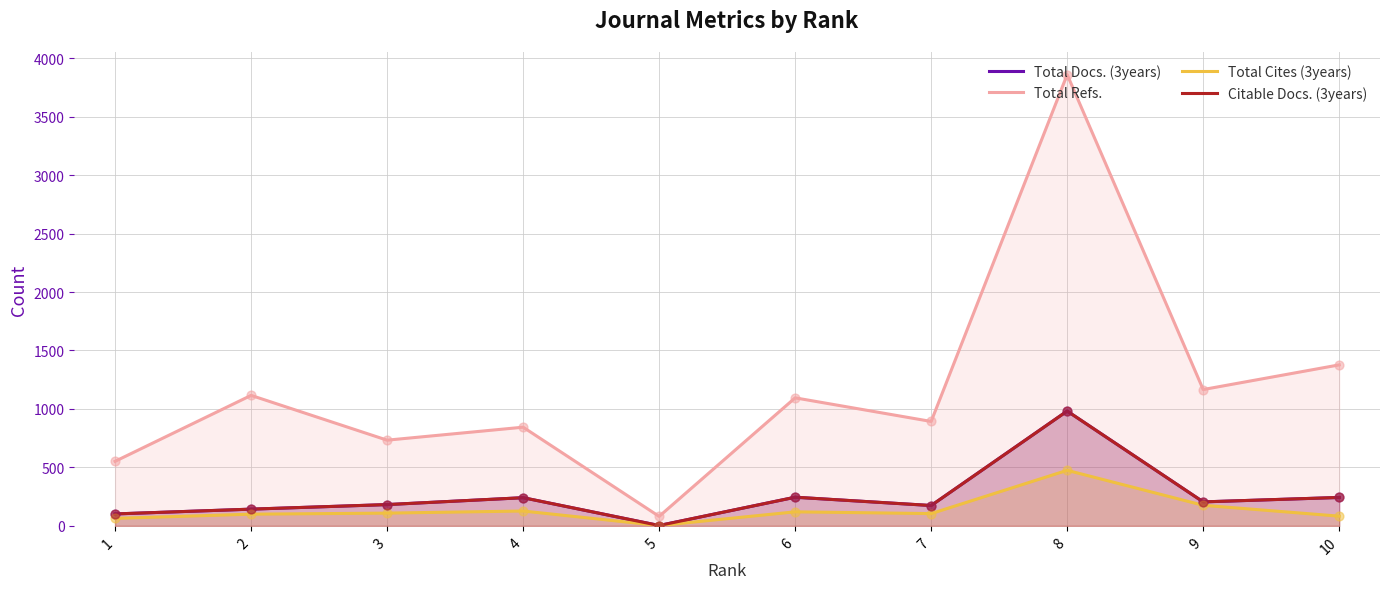

What is the total value across all series at 8?

6299